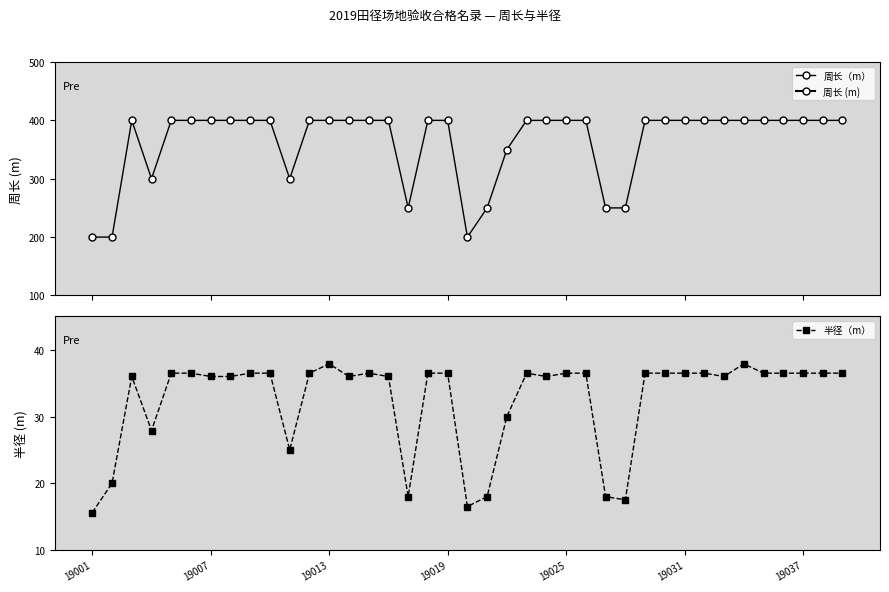

Rank the series by their average value, from lowest to highest.

半径（m）, 周长（m）